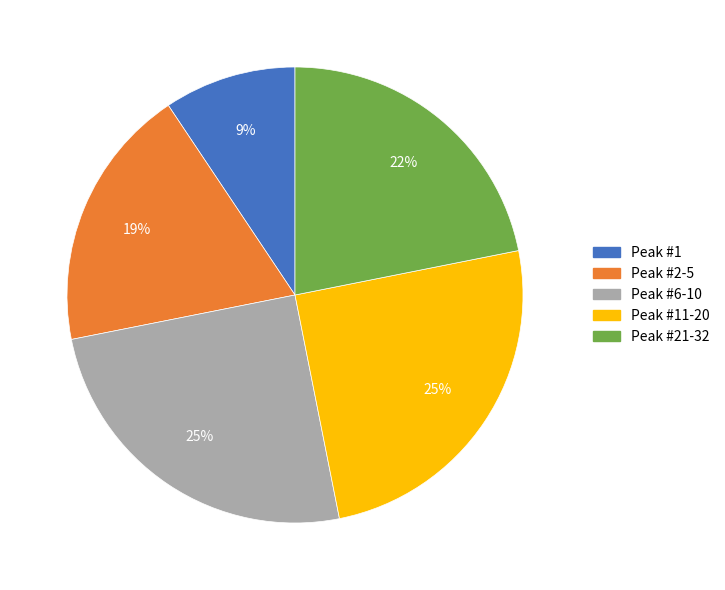

Approximately how many times larger is the value at Peak #6-10 compared to Peak #2-5?

1.3